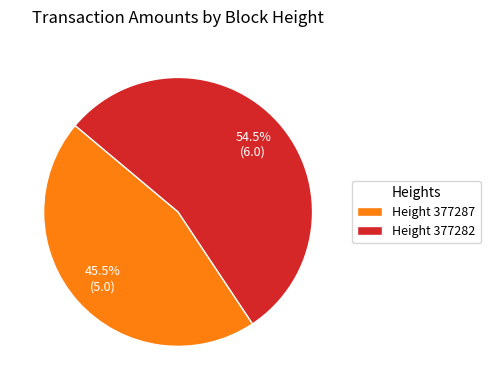

Which slice is the smallest?

Height 377287